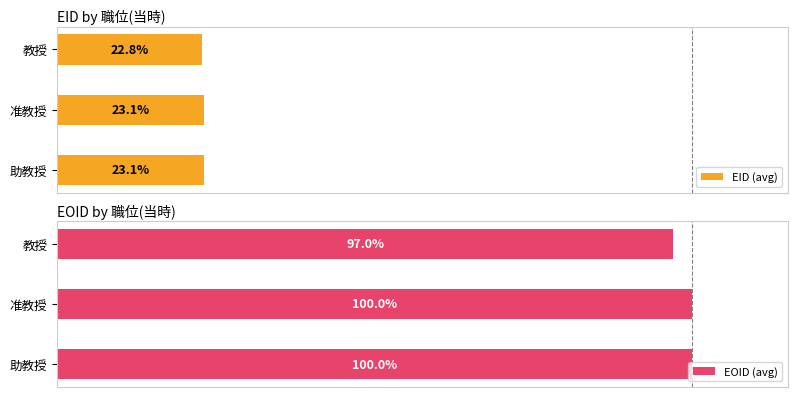

How many values in the EOID (avg) series are below 99?

1